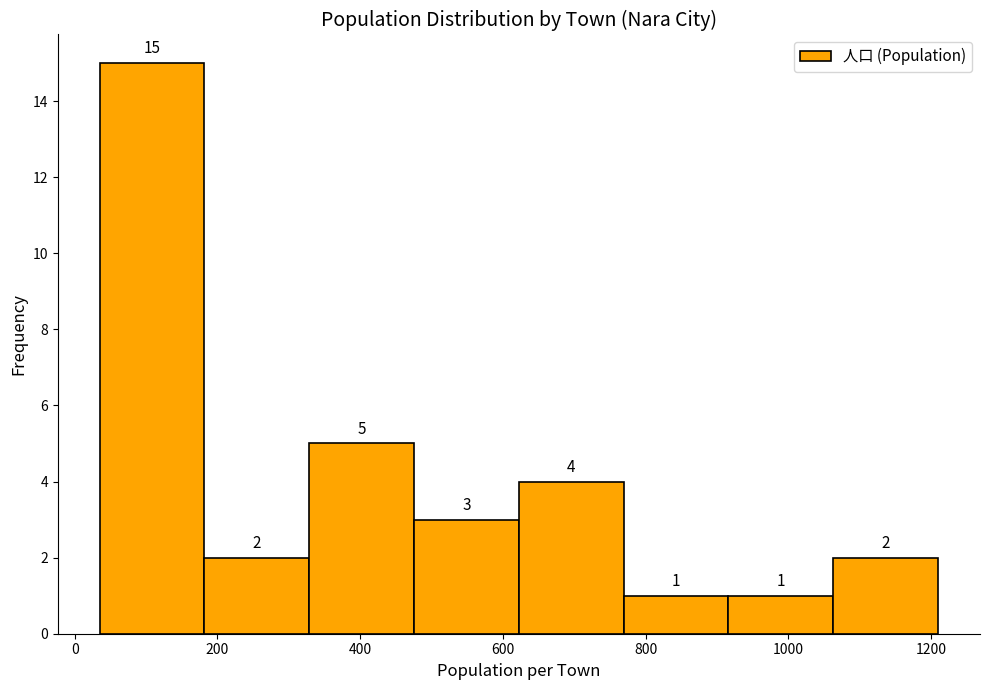

Which range on the x-axis has the tallest bar?

40 to 180